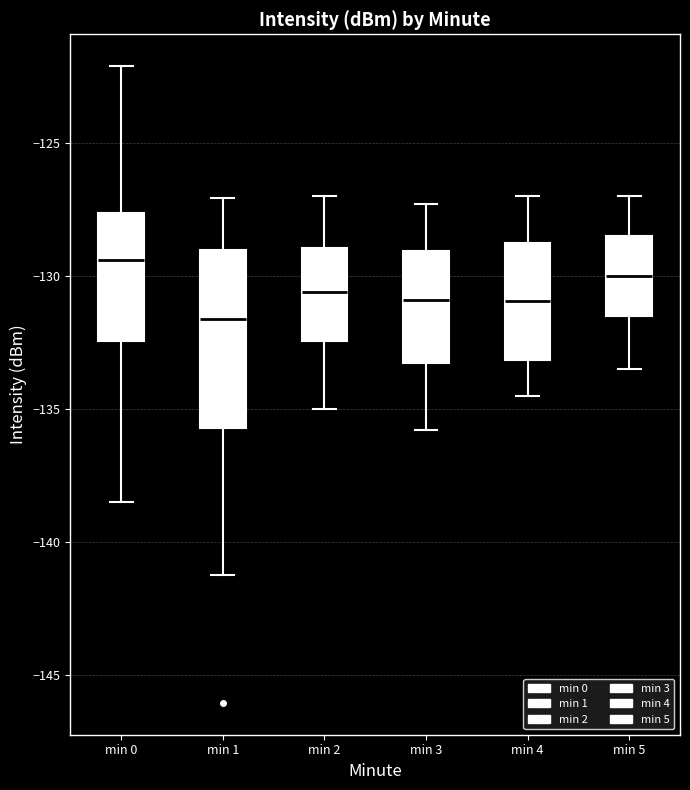

Where does the lower whisker of the box for min 3 end on the y-axis? The values are not printed on the chart, so give them approximately, as read against the axis.

-136.0